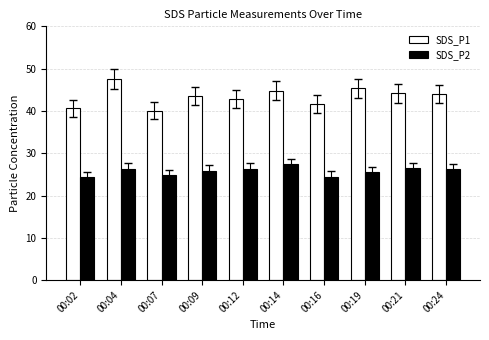

At which label does SDS_P1 reach its peak?

00:04